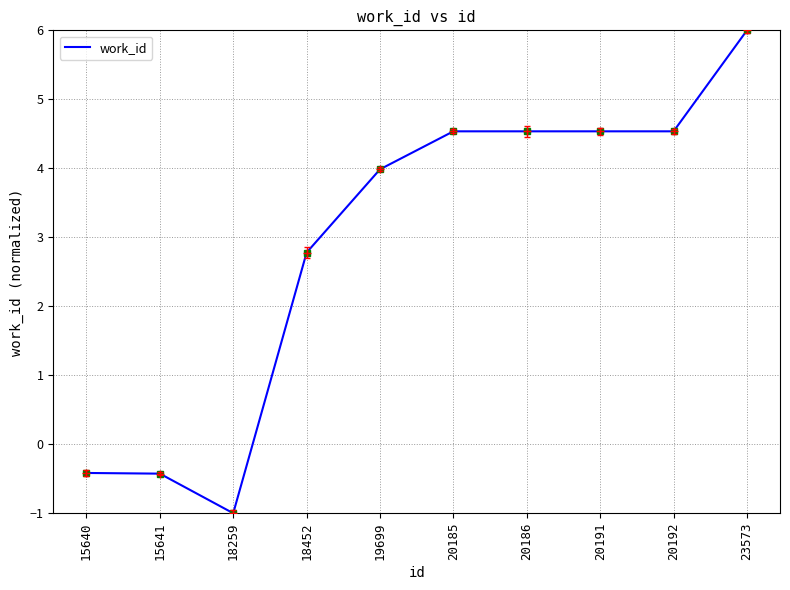

At which category does the chart reach its peak across all series?

23573